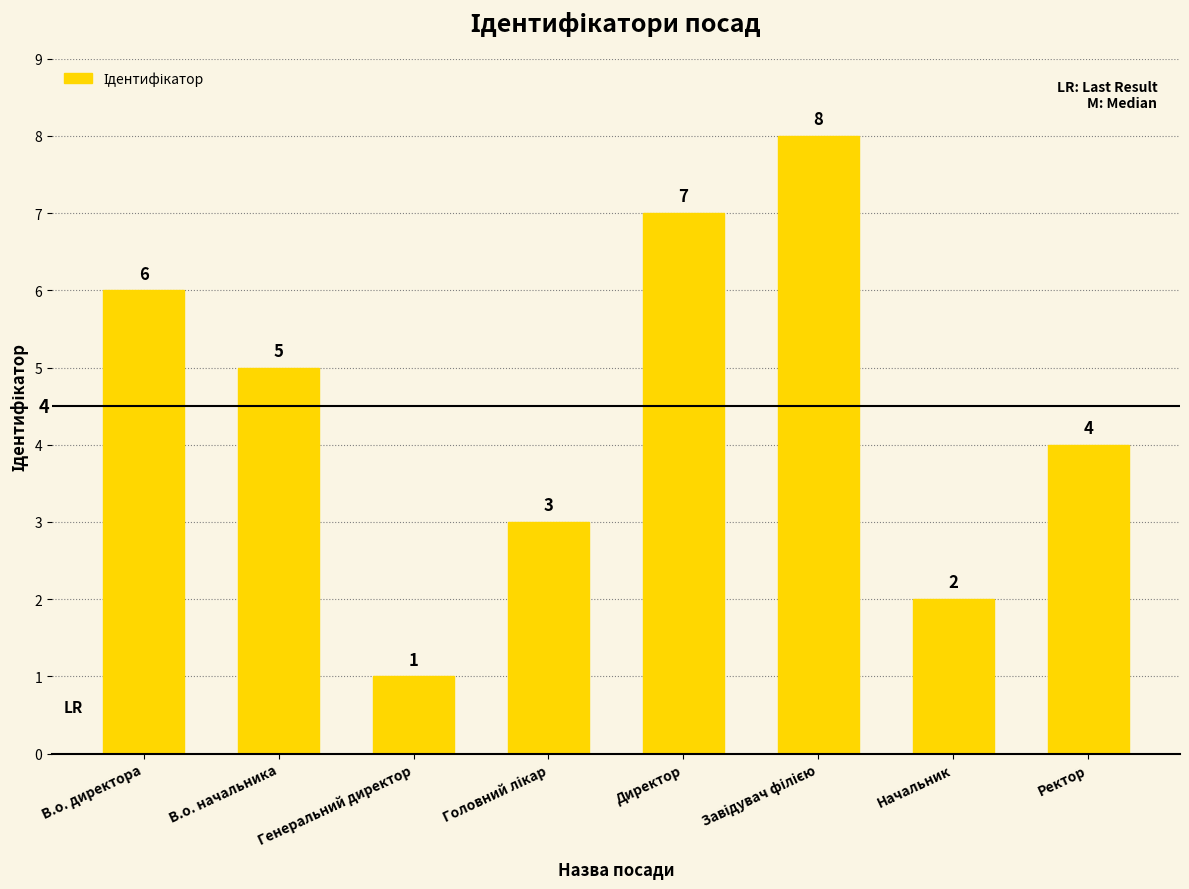

Where does the data first go above 5?

В.о. директора